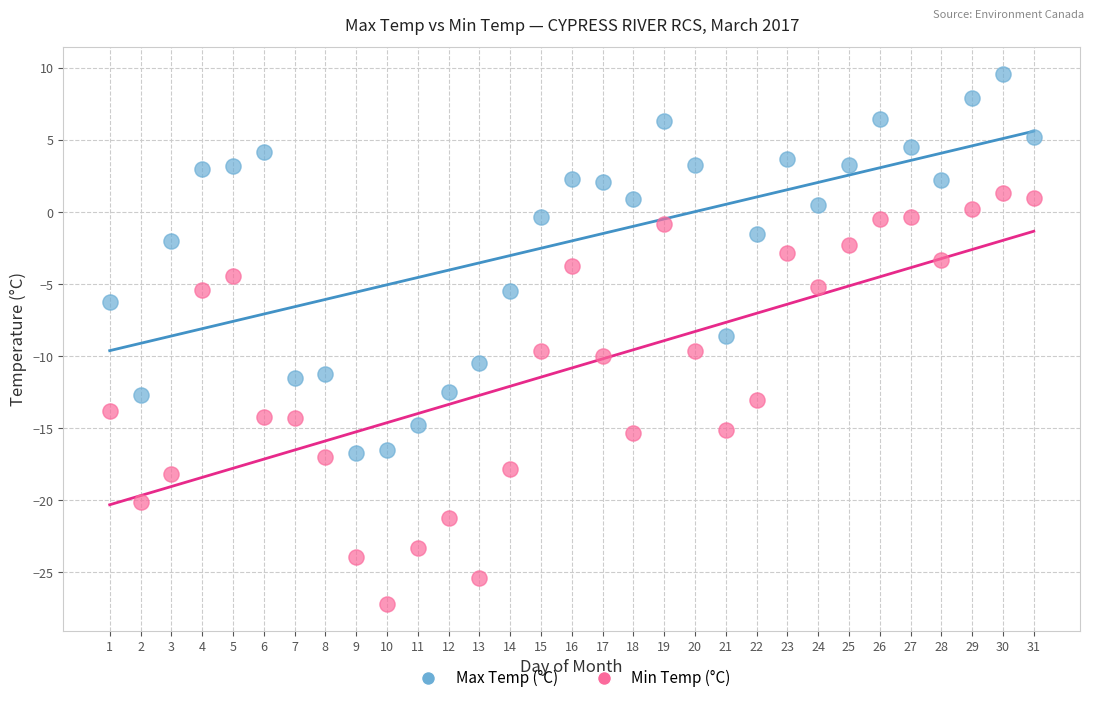

Which series has the largest Y range (max minus min)?

Min Temp (°C)